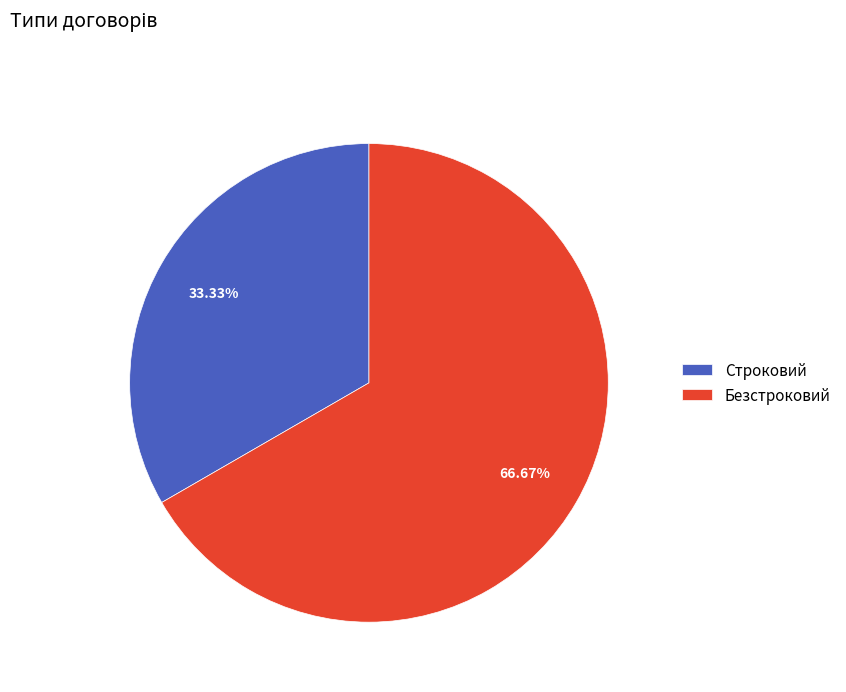

Between Строковий and Безстроковий, which is larger?

Безстроковий